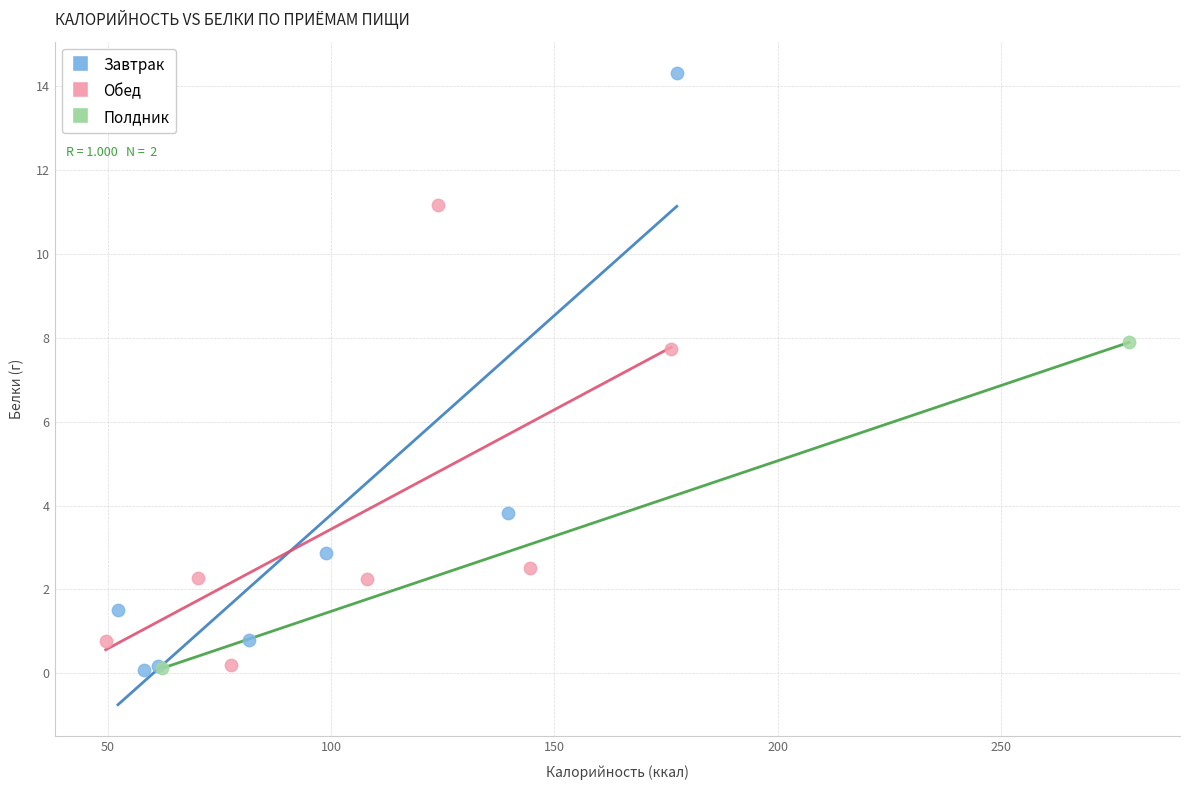

What are all the series names shown in the legend?

Завтрак, Обед, Полдник